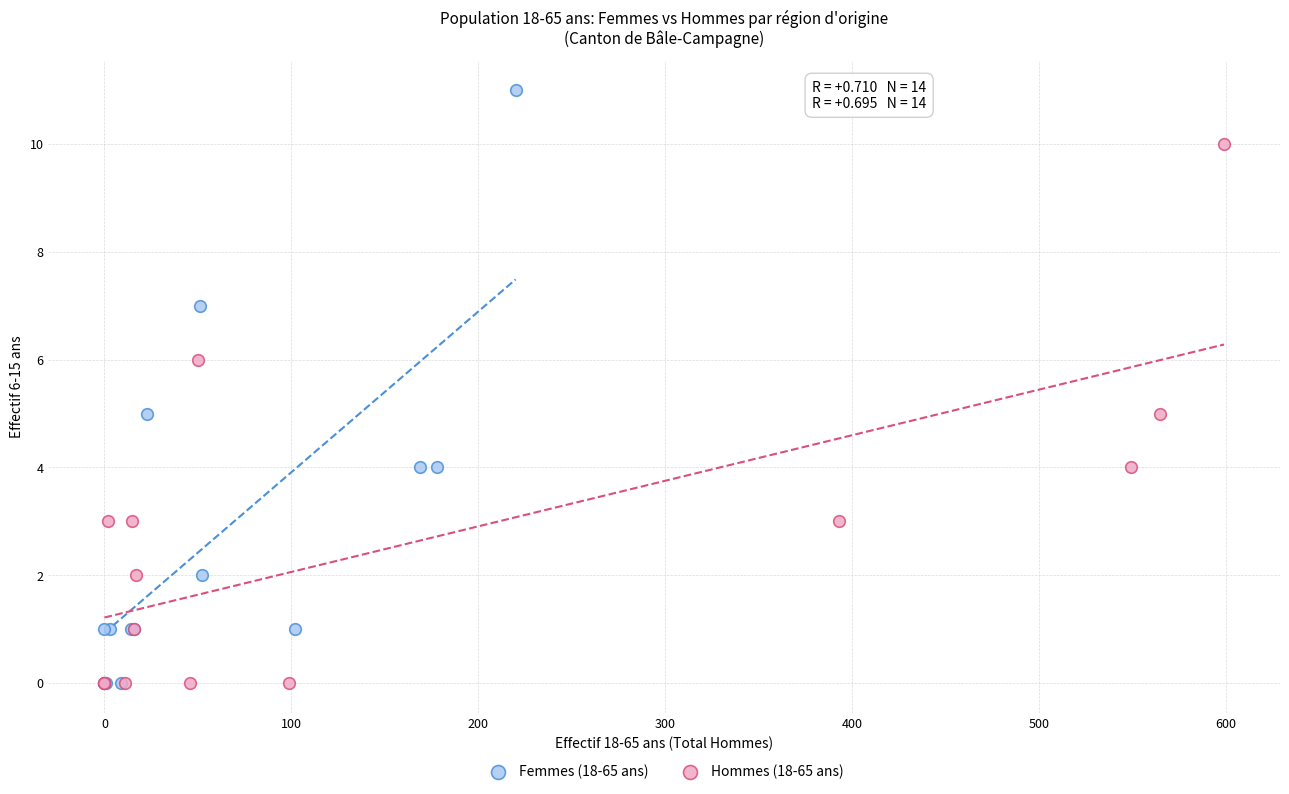

Which series contains the highest Y value?

Femmes (18-65 ans)